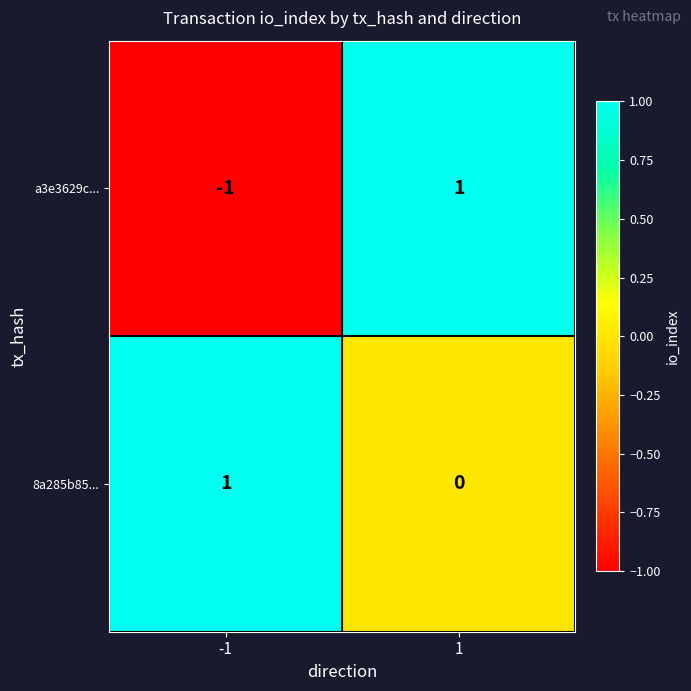

True or false: 8a285b85... has a value of 1 at -1.

True